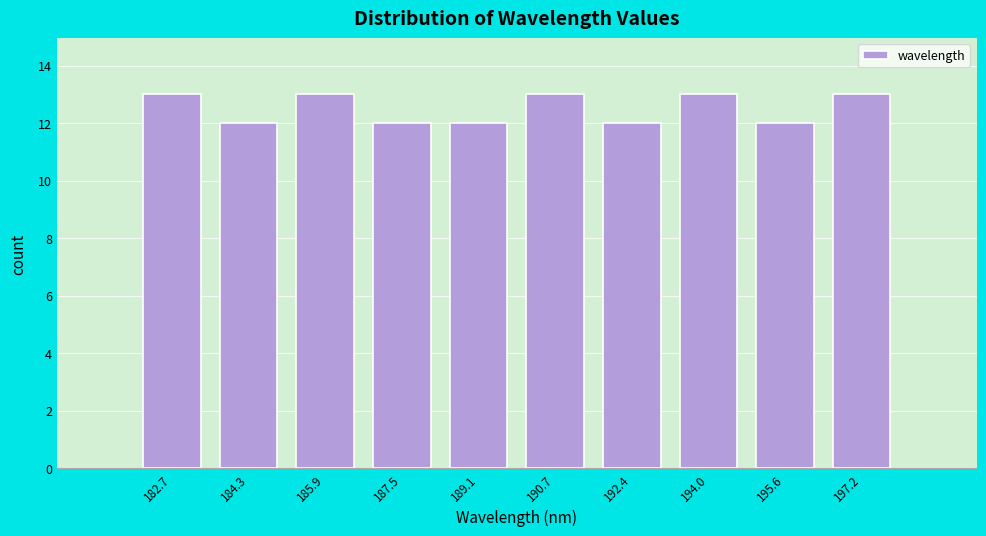

Reading left to right, transcribe this chart: for each bar, give the range it covers on the x-axis and its height. Neither the bar edges nor the heights are printed on the chart, so give them approximately, as read against the axes.

181.8 to 183.4: 13
183.4 to 185.0: 12
185.0 to 186.6: 13
186.6 to 188.4: 12
188.4 to 190.0: 12
190.0 to 191.6: 13
191.6 to 193.2: 12
193.2 to 194.8: 13
194.8 to 196.4: 12
196.4 to 198.0: 13